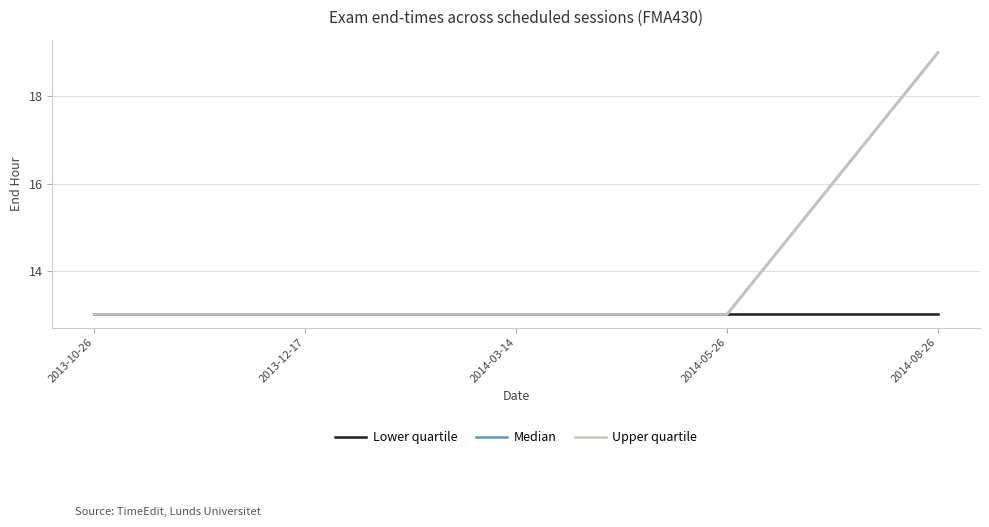

True or false: Median has more than 1 interior local peaks.

False